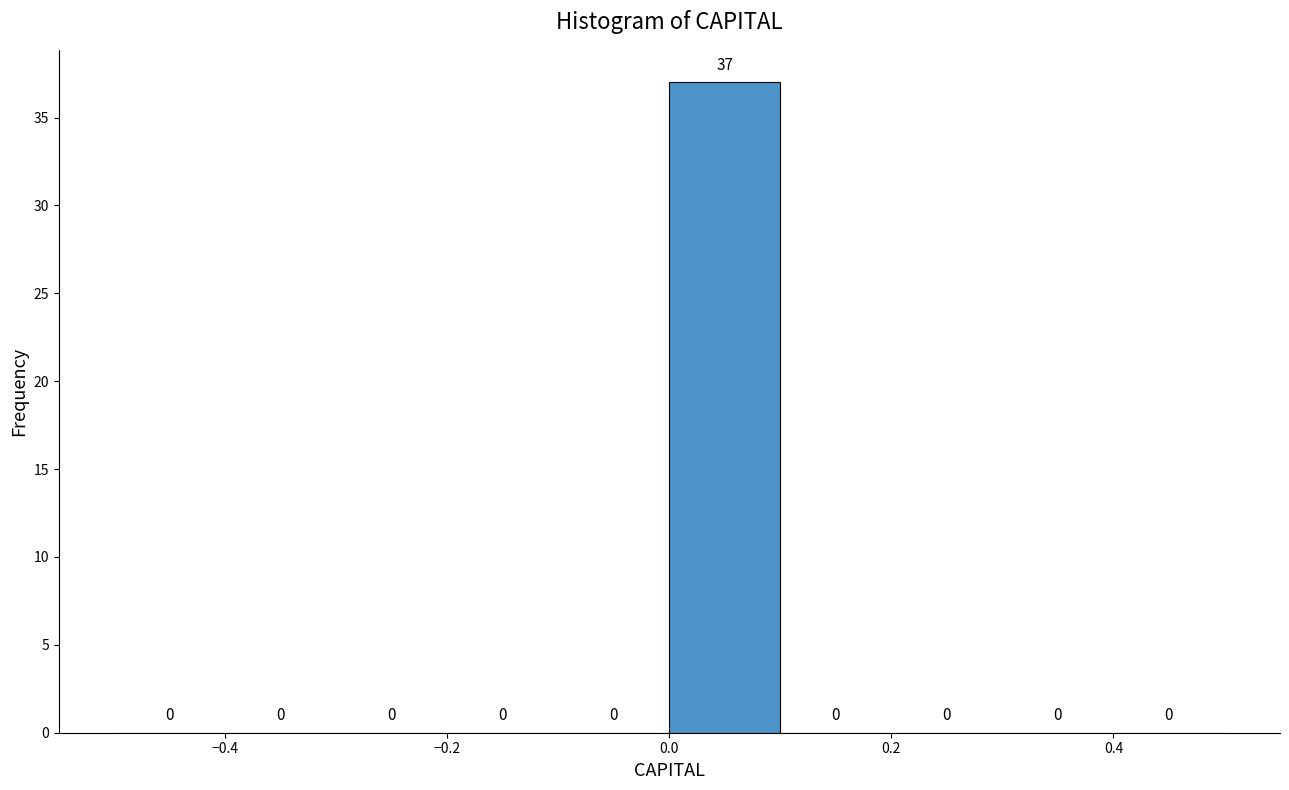

Reading left to right, list every bar in this chart as the range it spans on the x-axis followed by its height.

-0.5 to -0.4: 0
-0.4 to -0.3: 0
-0.3 to -0.2: 0
-0.2 to -0.1: 0
-0.1 to 0.0: 0
0.0 to 0.1: 37
0.1 to 0.2: 0
0.2 to 0.3: 0
0.3 to 0.4: 0
0.4 to 0.5: 0